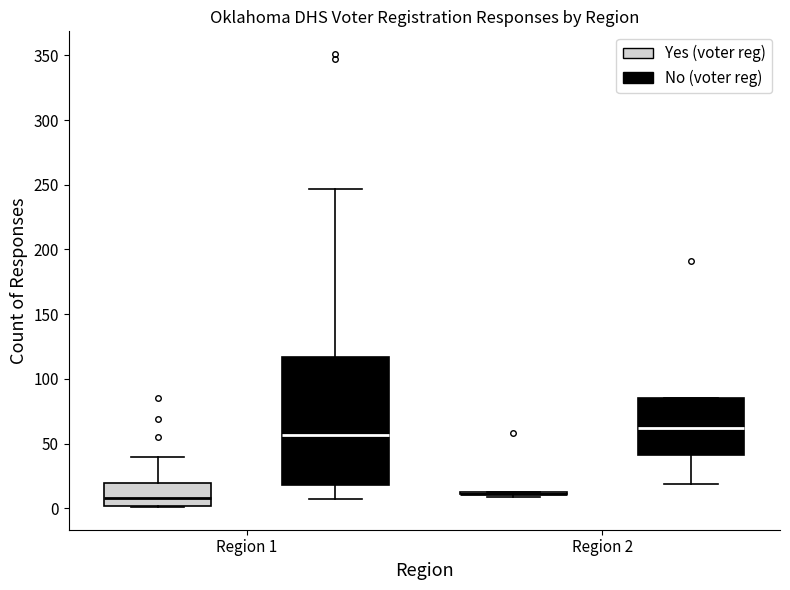

Reading left to right, transcribe this box plot: for each box, give where its median line is, the range the box spans, and where its two whiskers end, as read against the y-axis. The values are not printed on the chart, so give them approximately, as read against the axis.

Region 1 (Yes (voter reg)): median 10, box 0 to 20, whiskers 0 to 40
Region 1 (No (voter reg)): median 55, box 20 to 115, whiskers 5 to 245
Region 2 (Yes (voter reg)): box collapsed to a line at 10, whiskers 10 to 15
Region 2 (No (voter reg)): median 60, box 40 to 85, whiskers 20 to 85